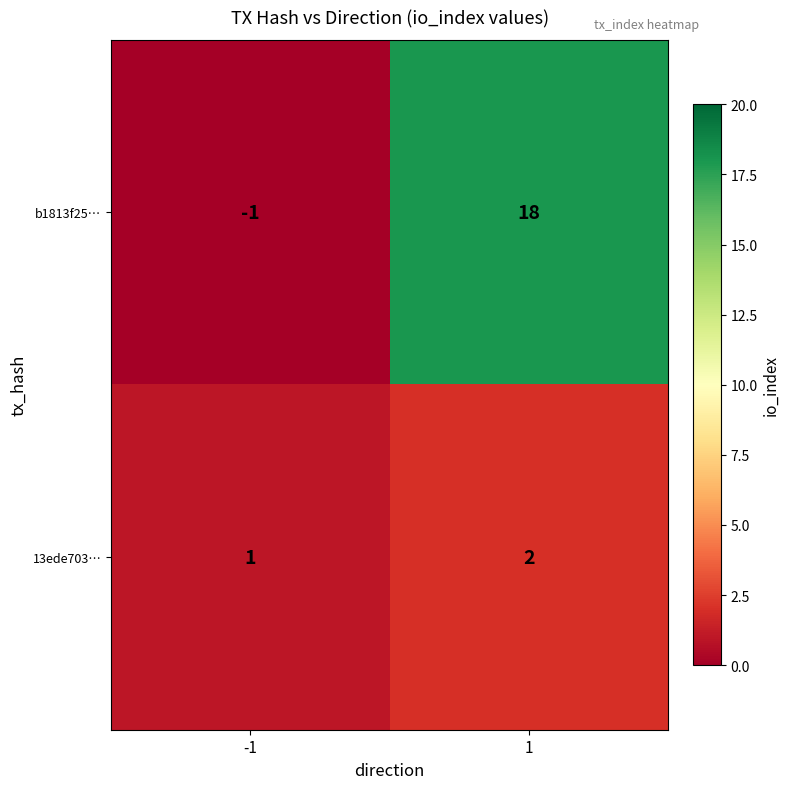

What is the maximum value shown in the chart?

18